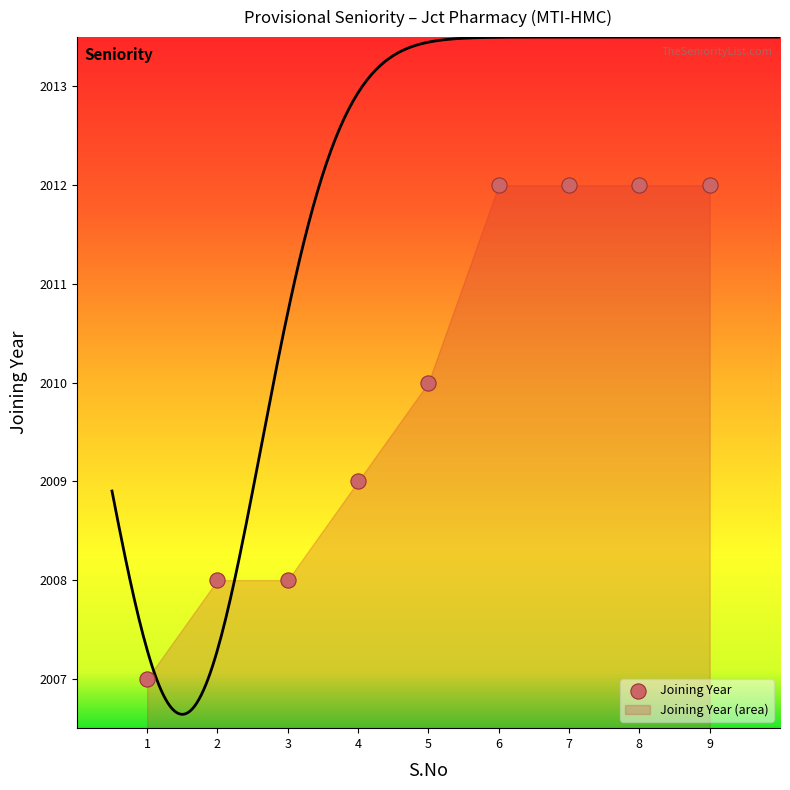

What is the range of X values (max minus min)?

8